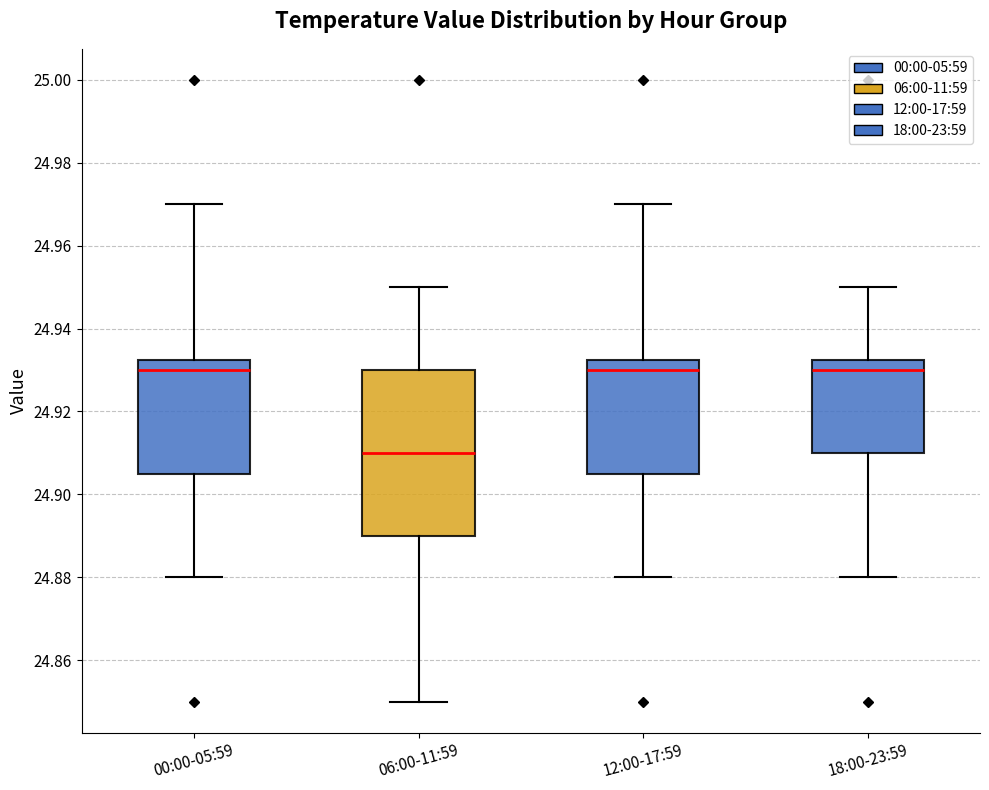

Where is the lower edge of the box for 12:00-17:59 on the y-axis? The values are not printed on the chart, so give them approximately, as read against the axis.

24.906